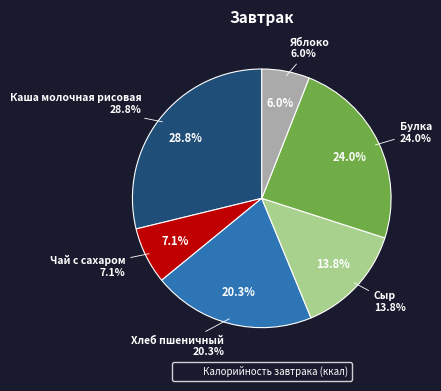

Which category has the biggest portion of the pie?

Каша молочная рисовая